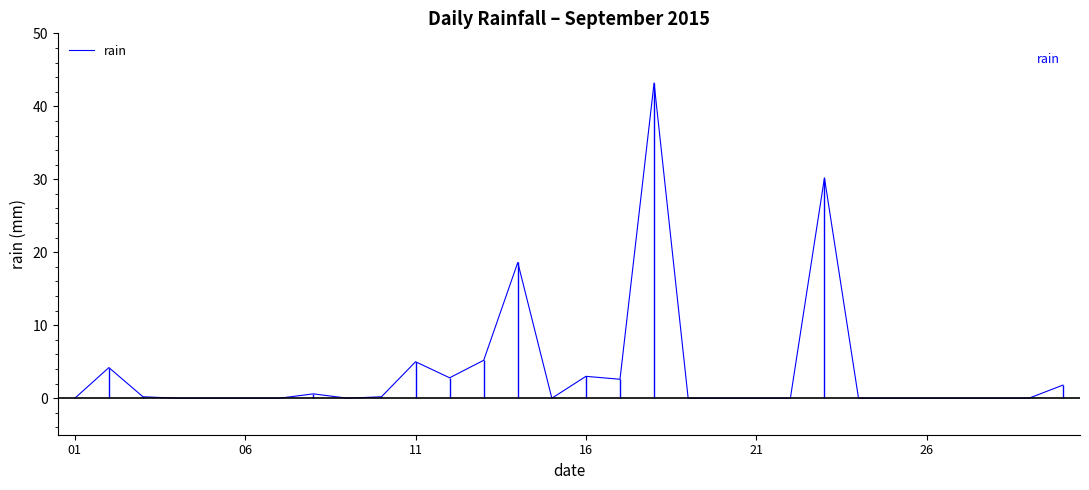

True or false: there are more than 0 points higher than both neighbors.

True